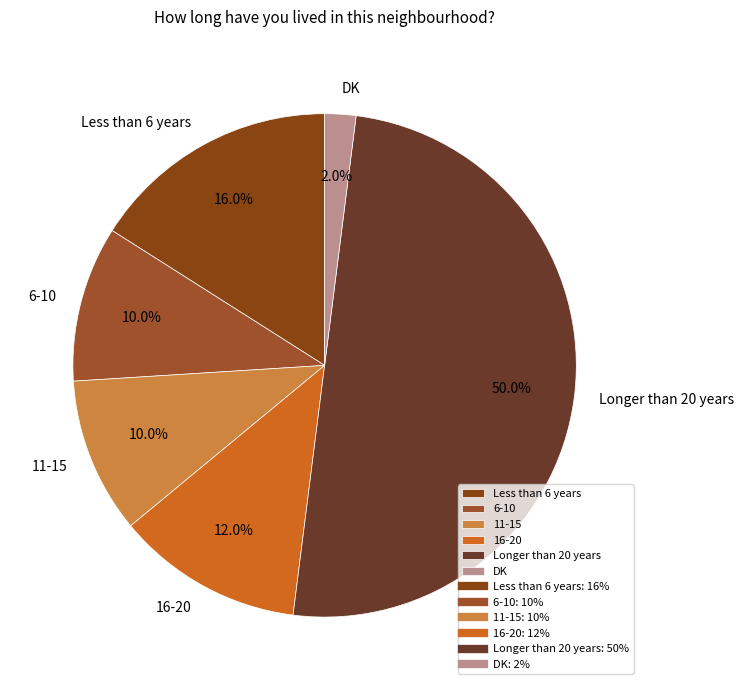

What percentage is the DK slice, to the nearest percent?

2%